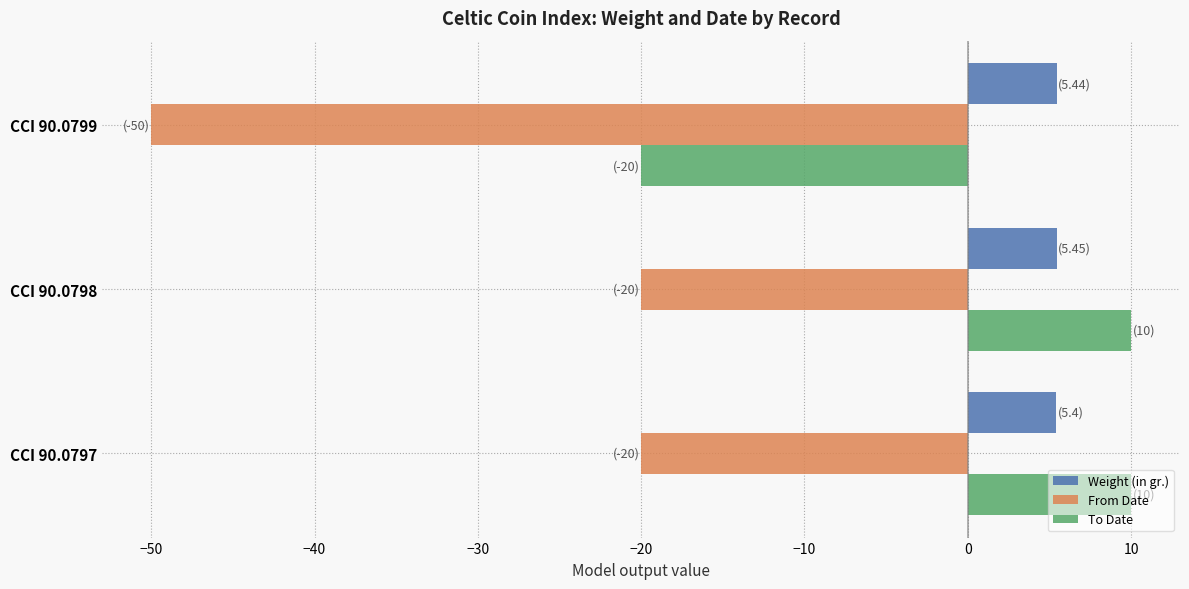

Is the value of From Date at CCI 90.0798 greater than the value of To Date at CCI 90.0797?

No